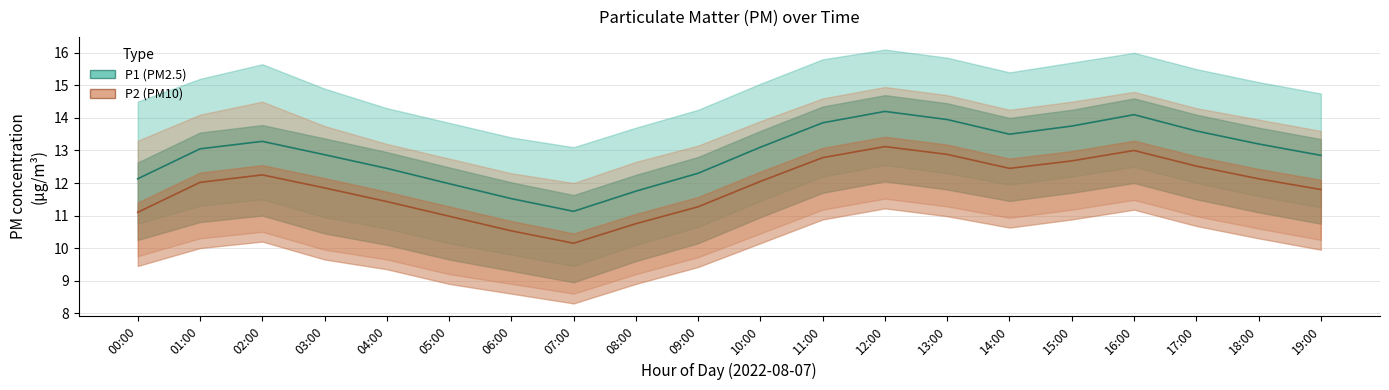

Reading left to right, what are all the values shown in this chart?

P1: 12.1	13.1	13.3	12.9	12.4	12.0	11.5	11.1	11.8	12.3	13.1	13.8	14.2	13.9	13.5	13.8	14.1	13.6	13.2	12.8
P2: 11.1	12.0	12.2	11.8	11.4	11.0	10.5	10.2	10.8	11.3	12.1	12.8	13.1	12.9	12.4	12.7	13.0	12.5	12.1	11.8